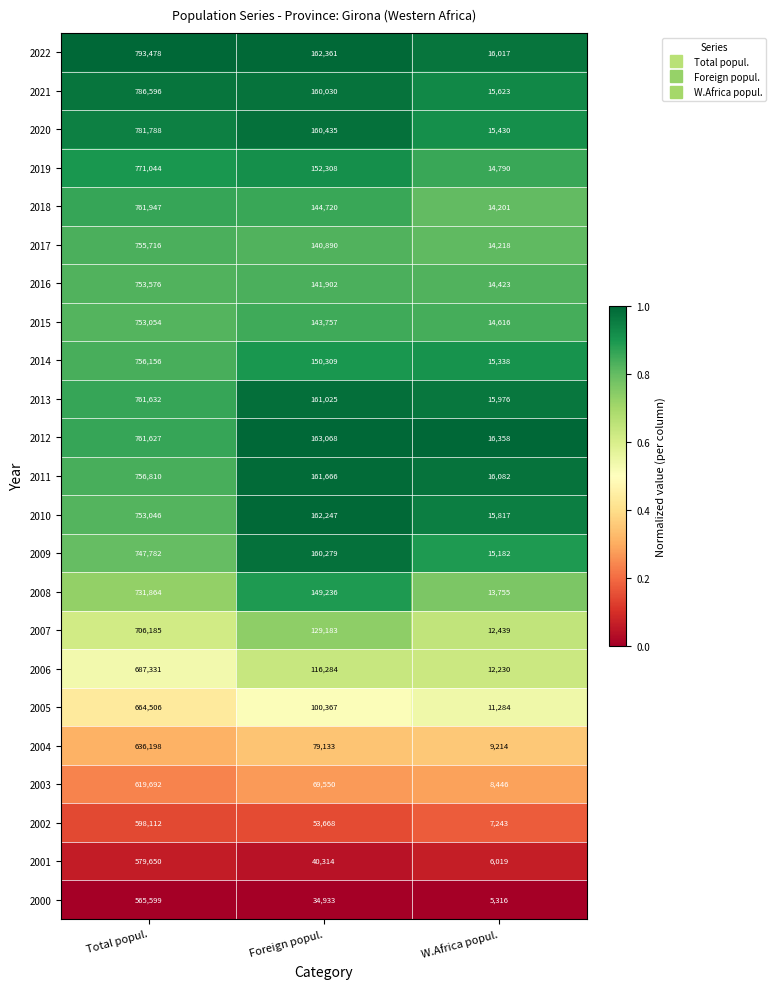

Which series has the largest total across all categories?

2022